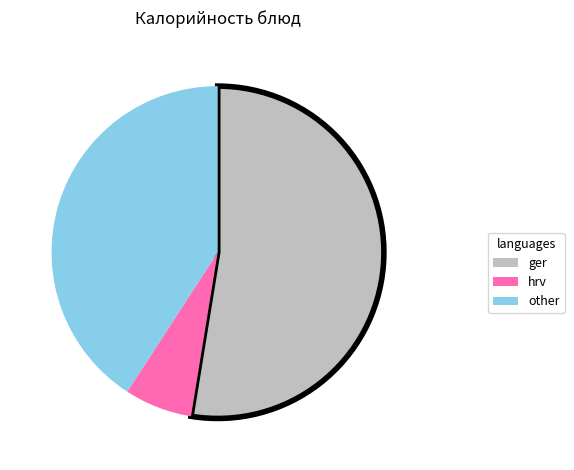

Is there any slice that represents more than half of the pie?

Yes